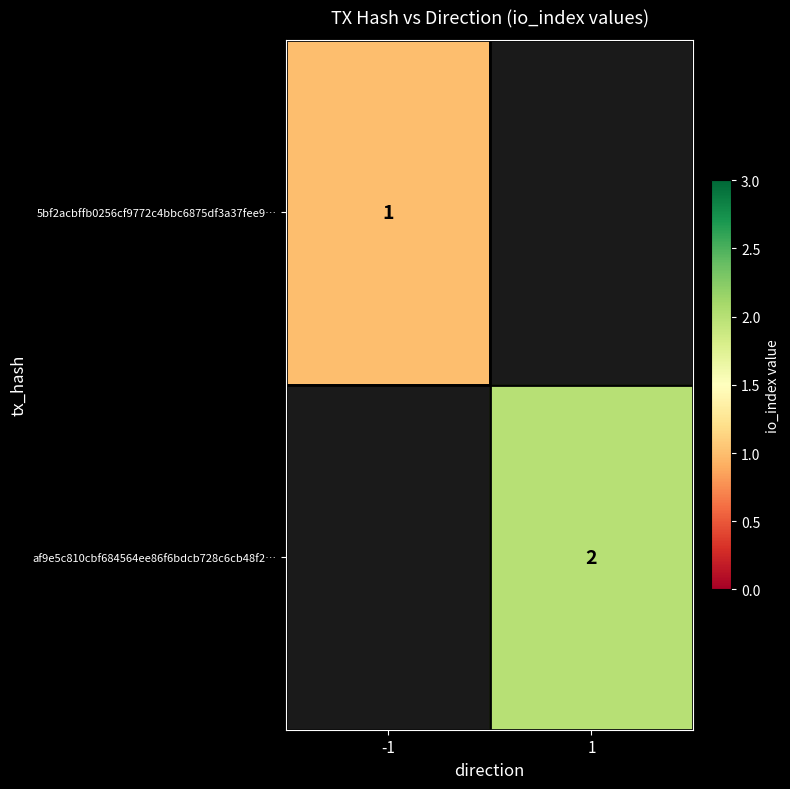

Is it true that af9e5c810cbf684564ee86f6bdcb728c6cb48f2… equals 2 at 1?

True